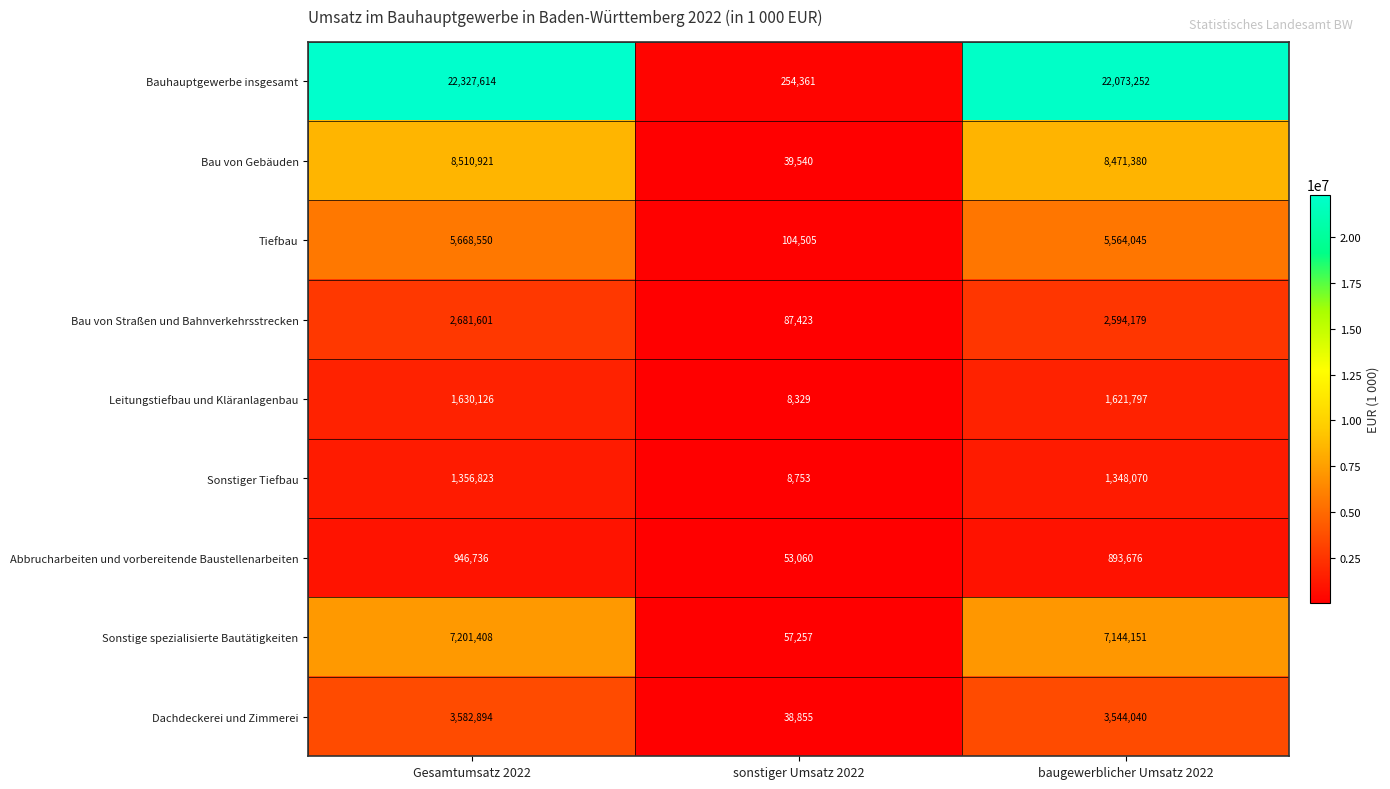

What is the difference between the maximum and second lowest values in the Bau von Gebäuden series?

39541